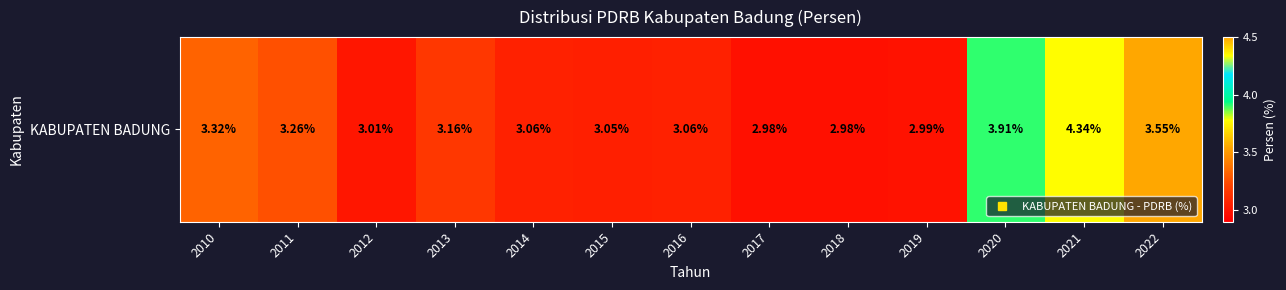

The chart shows a value of 3.0 at 2018. True or false?

True